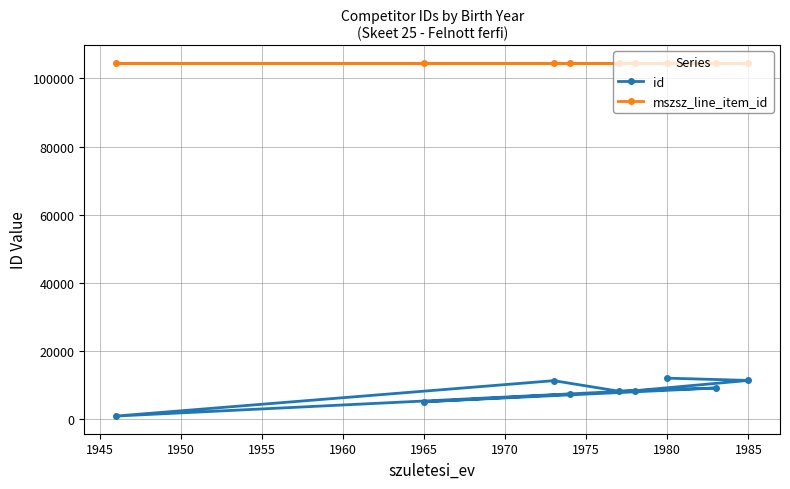

The mszsz_line_item_id series shows 104537 at 1965. True or false?

True